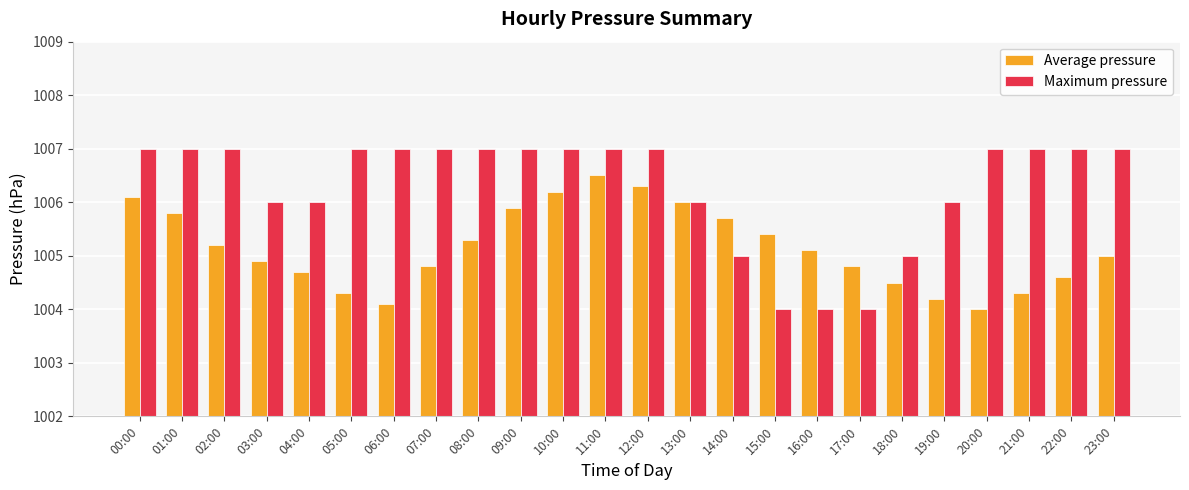

Rank the series at 02:00 from highest to lowest value.

Maximum pressure, Average pressure